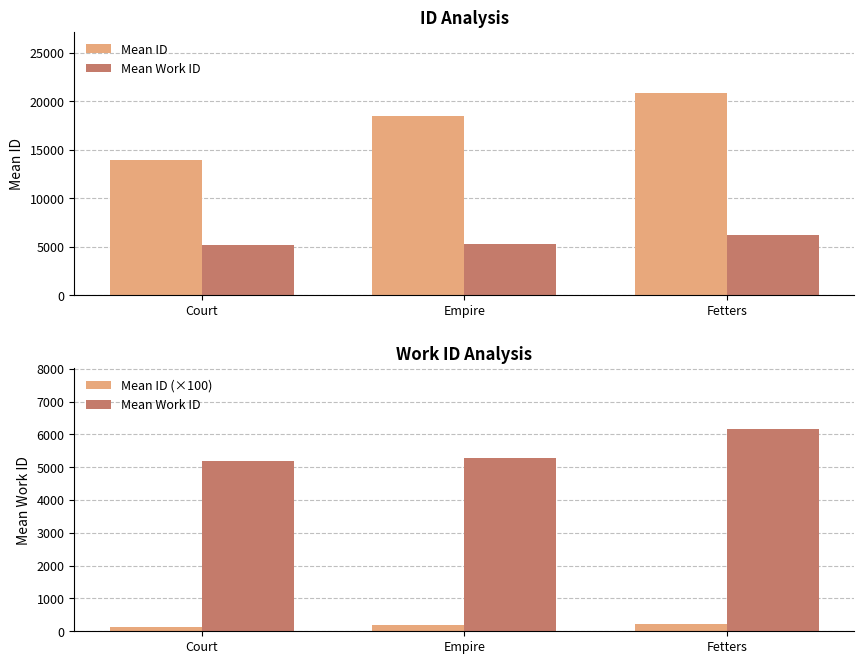

True or false: Mean Work ID has a value of 10129.5 at Fetters.

False